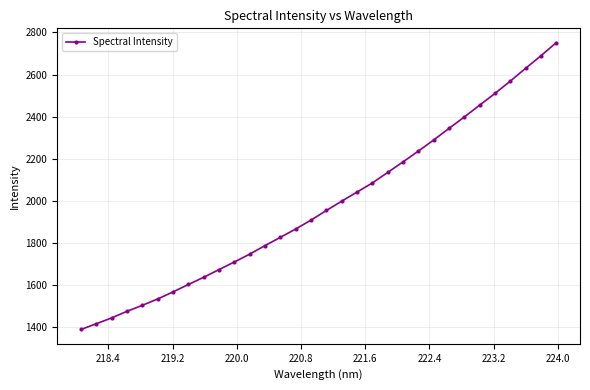

Is this an area chart (filled region under the line)?

No